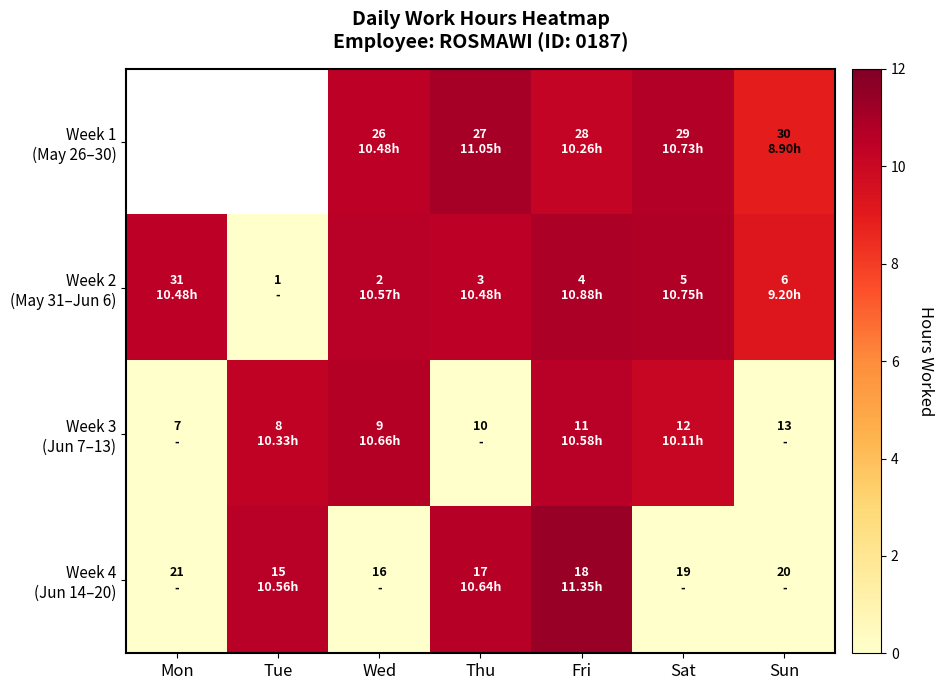

How many values in the Week 3 (Jun 7–13) series exceed 10?

4